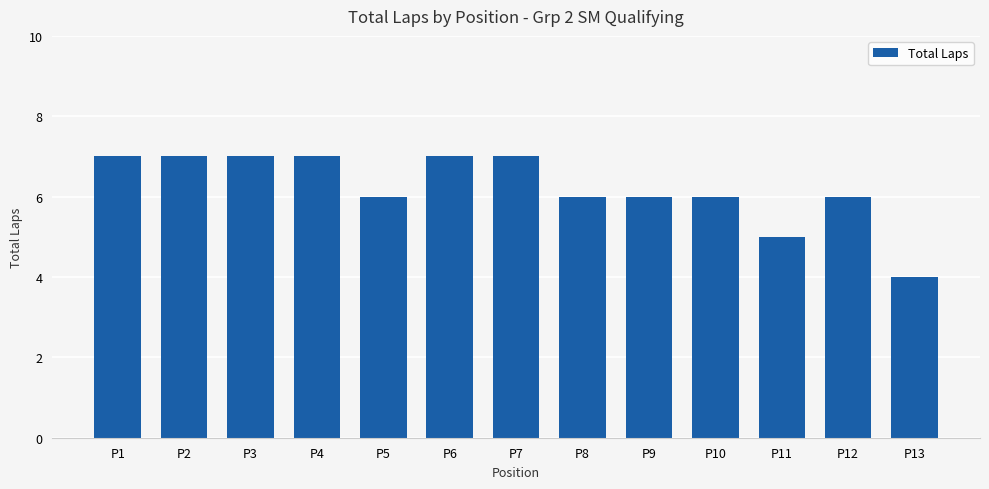

At which label does the data first exceed 6?

P1